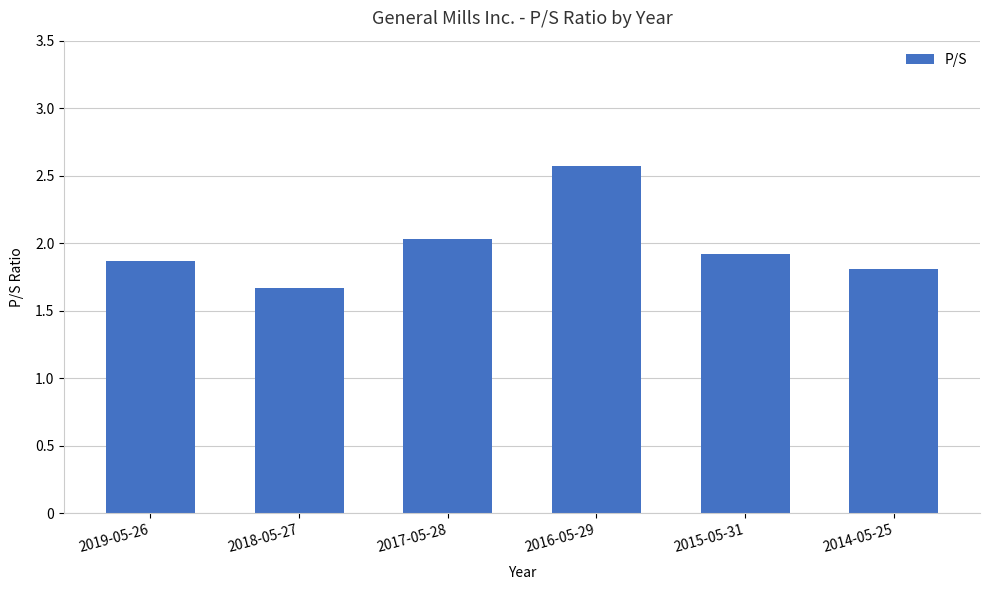

Rank the categories by value from lowest to highest.

2018-05-27, 2014-05-25, 2019-05-26, 2015-05-31, 2017-05-28, 2016-05-29